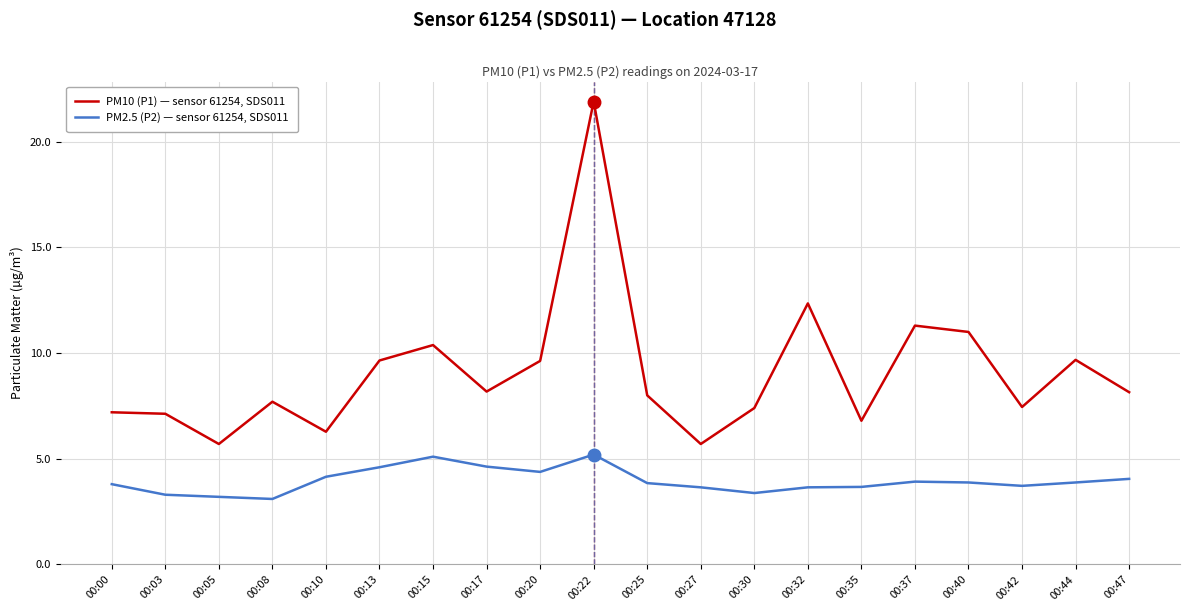

True or false: PM2.5 (P2) — sensor 61254, SDS011 and PM10 (P1) — sensor 61254, SDS011 cross at least once.

False